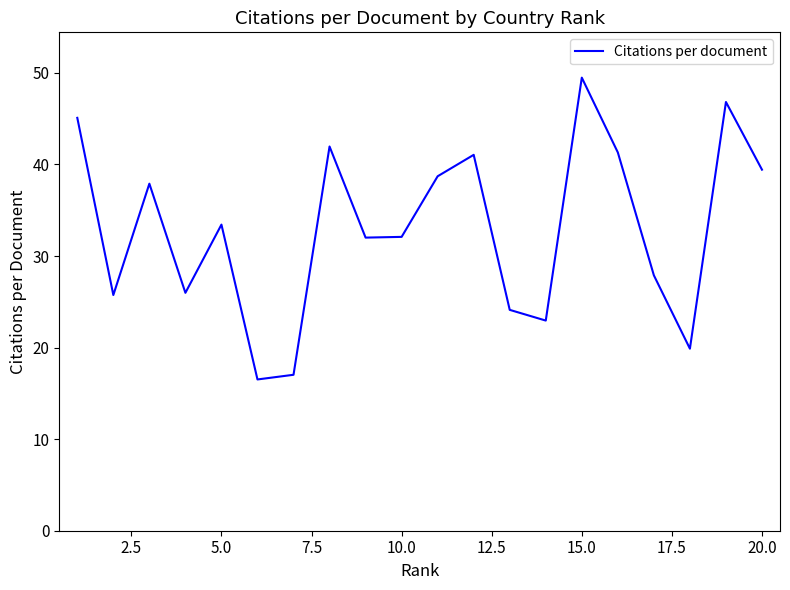

What is the smallest value displayed?

16.5